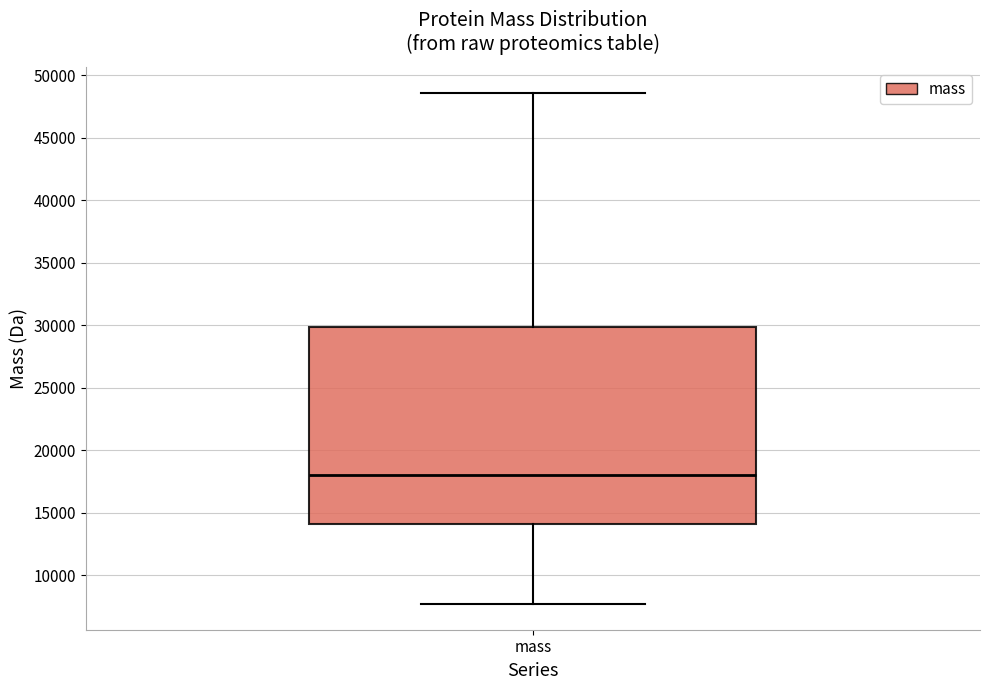

Transcribe this box plot: give where the median line is, the range the box spans, and where the two whiskers end, as read against the y-axis. The values are not printed on the chart, so give them approximately, as read against the axis.

median 18000, box 14000 to 30000, whiskers 7500 to 48500